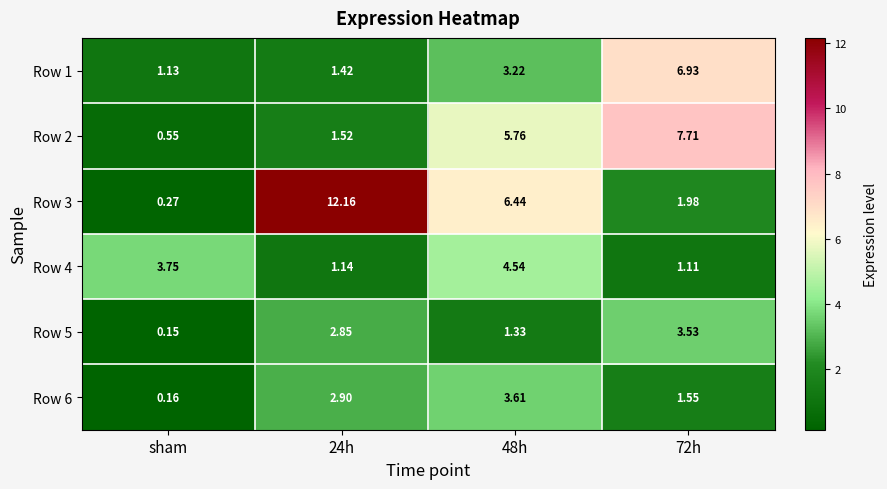

Between 48h and 72h, which series saw the biggest shift?

Row 3